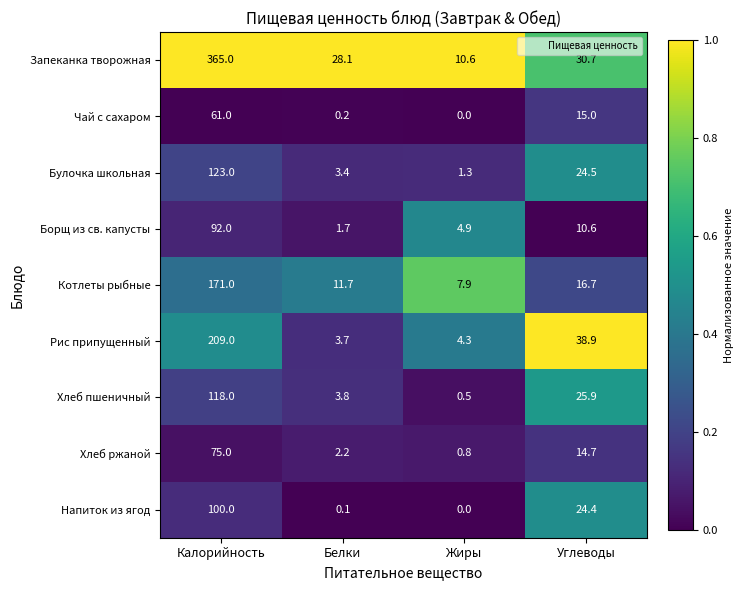

List the series in order of their peak value, lowest first.

Чай с сахаром, Хлеб ржаной, Борщ из св. капусты, Напиток из ягод, Хлеб пшеничный, Булочка школьная, Котлеты рыбные, Рис припущенный, Запеканка творожная